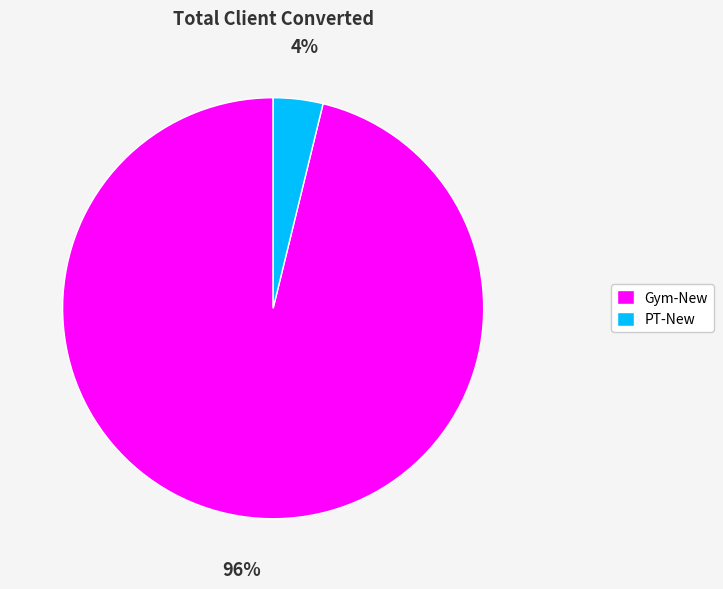

Does PT-New account for over 50% of the chart?

No